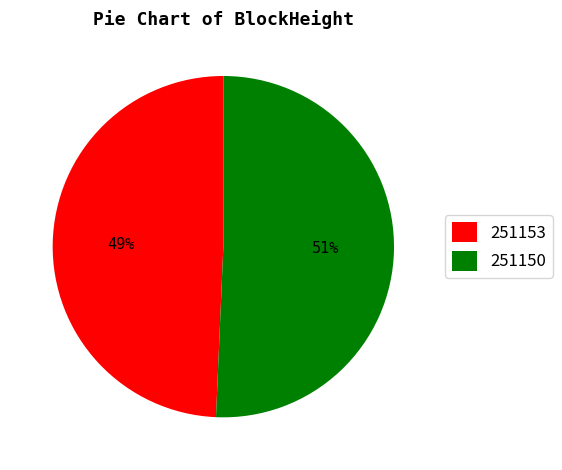

Rank the categories by value from lowest to highest.

251153, 251150